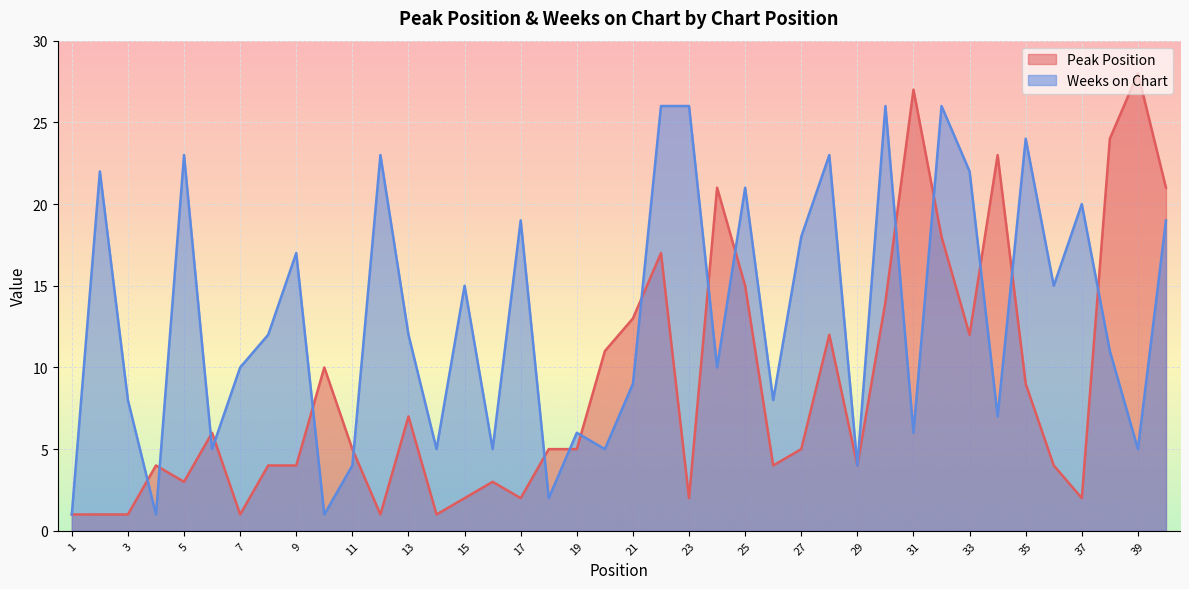

What is the difference between the second highest and minimum values in the Peak Position series?

26